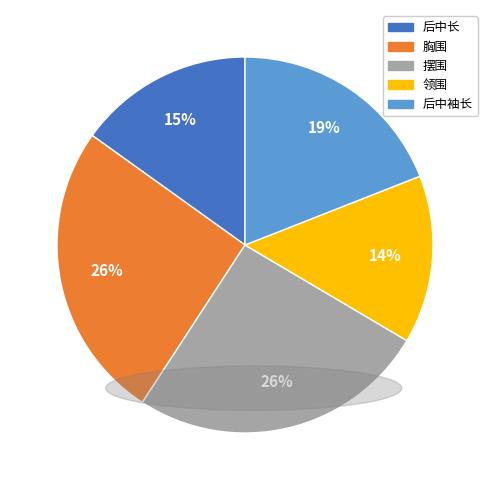

What is the smallest slice in the pie chart?

领围